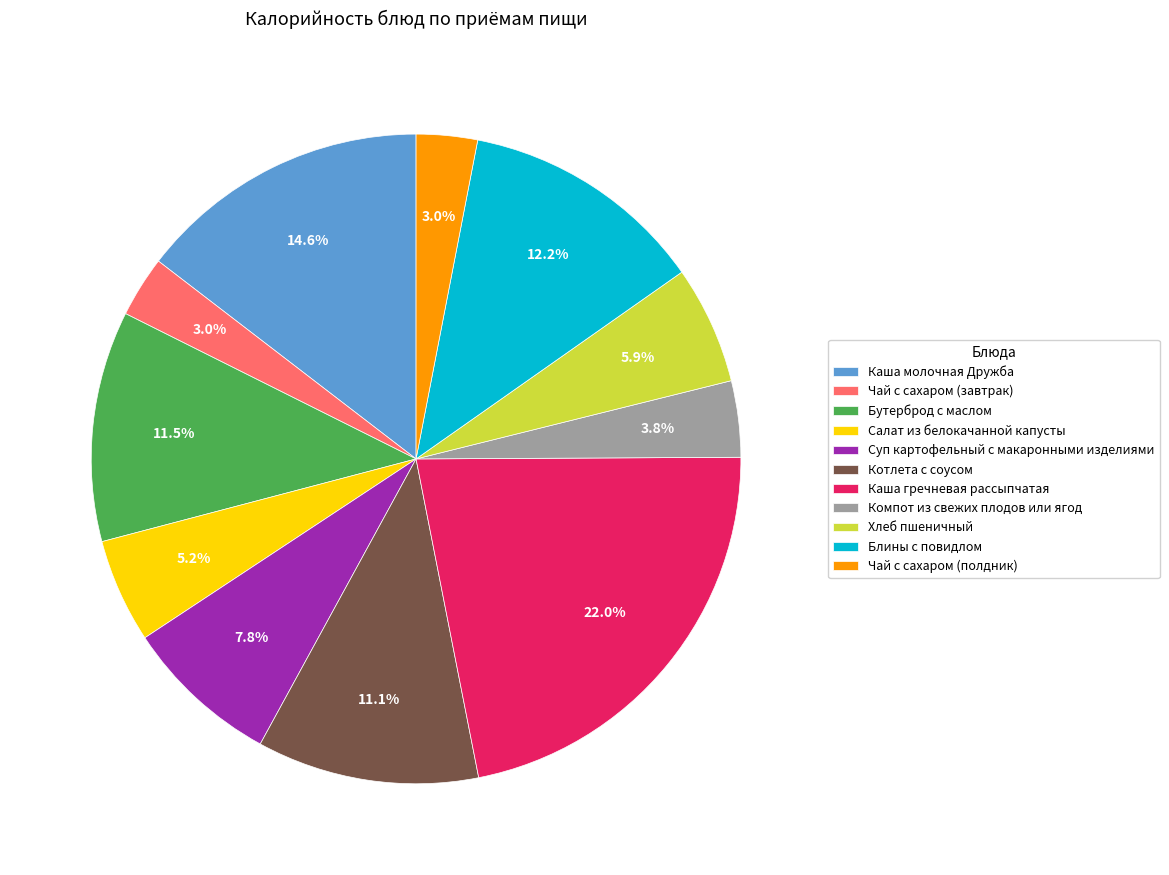

Approximately how many times larger is the value at Каша гречневая рассыпчатая compared to Хлеб пшеничный?

3.7